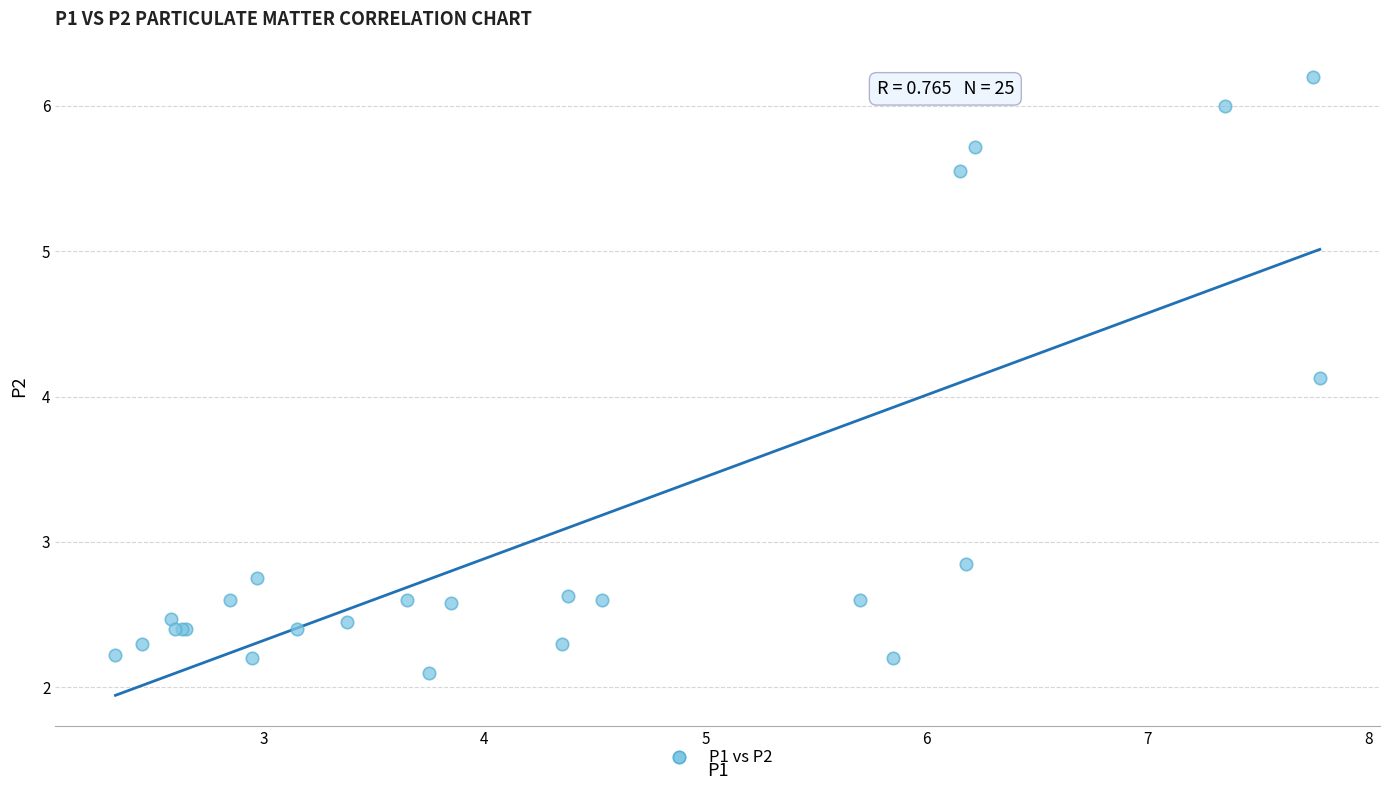

What Y value in the scatter plot is closest to 4?

4.1